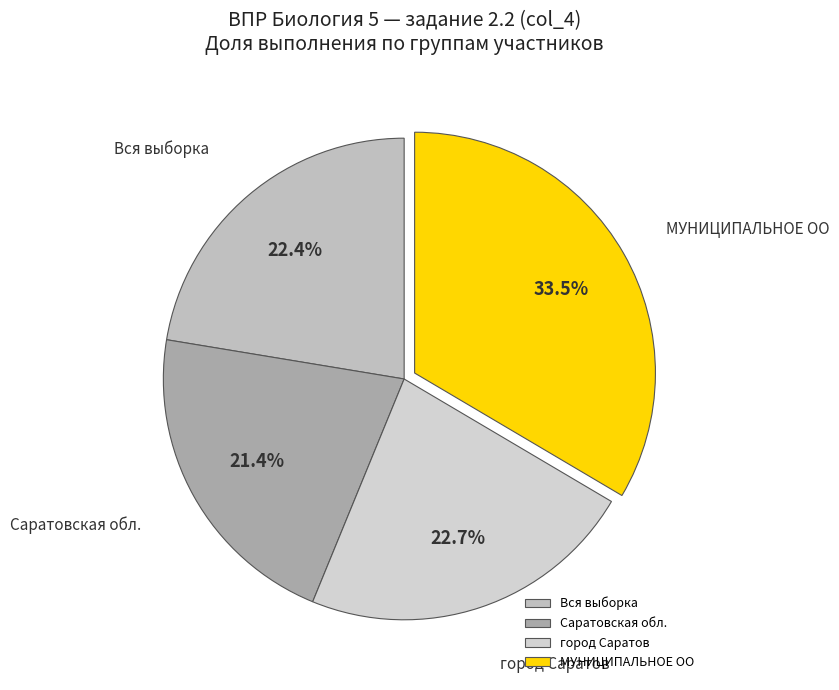

What is the ratio of the value at Вся выборка to the value at Саратовская обл.?

1.0